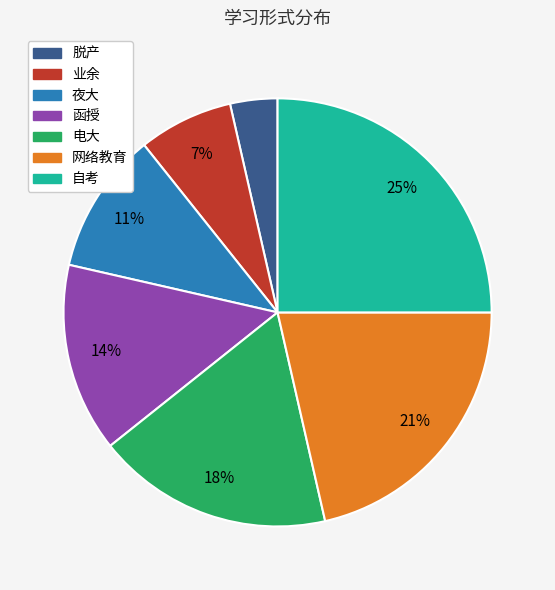

How many segments does this pie chart have?

7